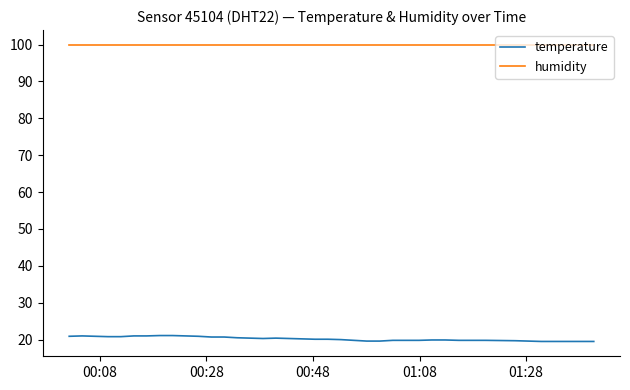

Which series has the largest total across all categories?

humidity